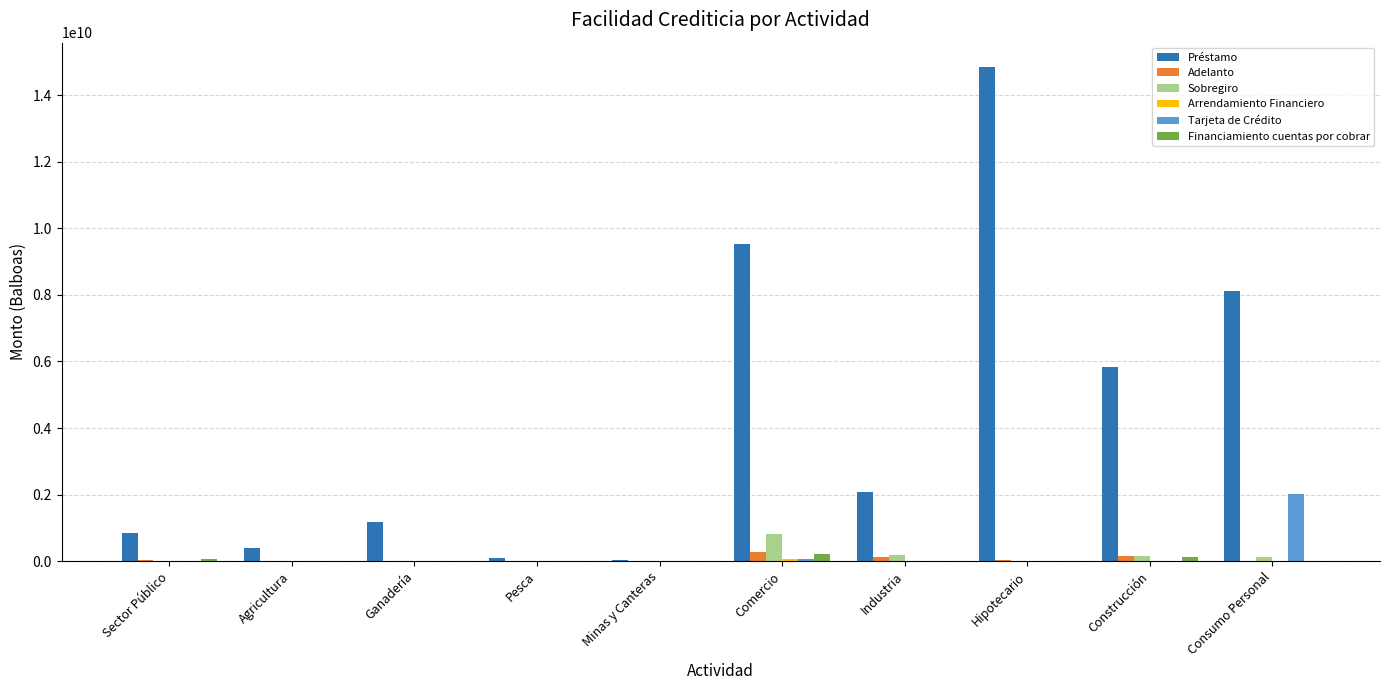

Is the value of Tarjeta de Crédito at Pesca greater than the value of Préstamo at Agricultura?

No